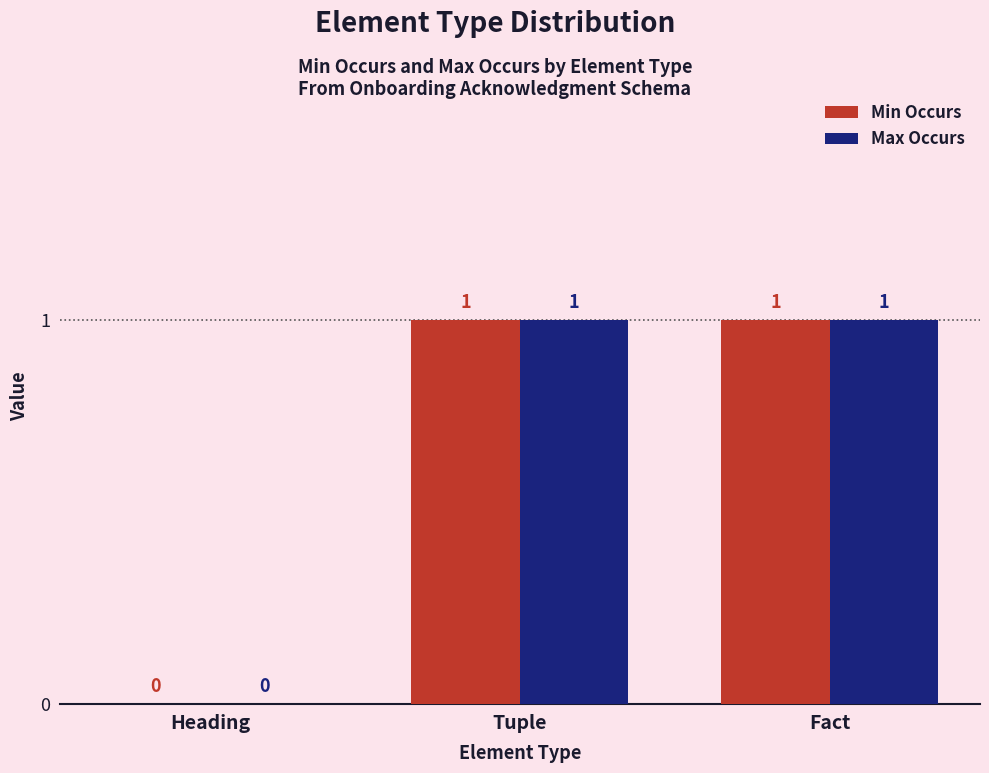

Are the bars grouped side by side (vs. stacked)?

Yes